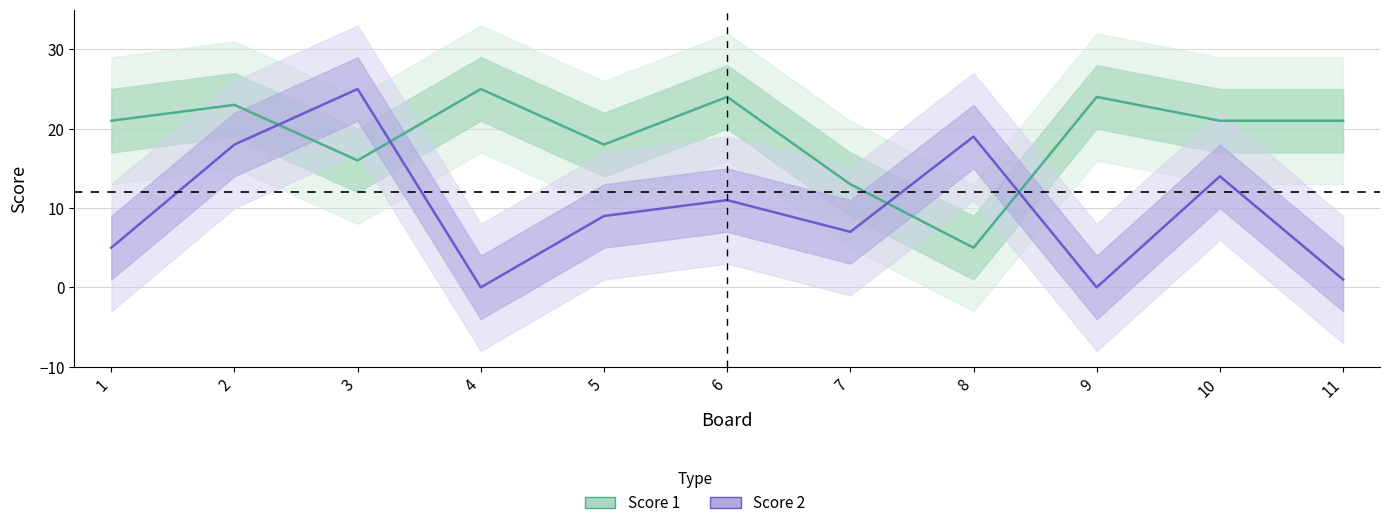

What is the value of the Score 2 point at the 11th from the left?

1